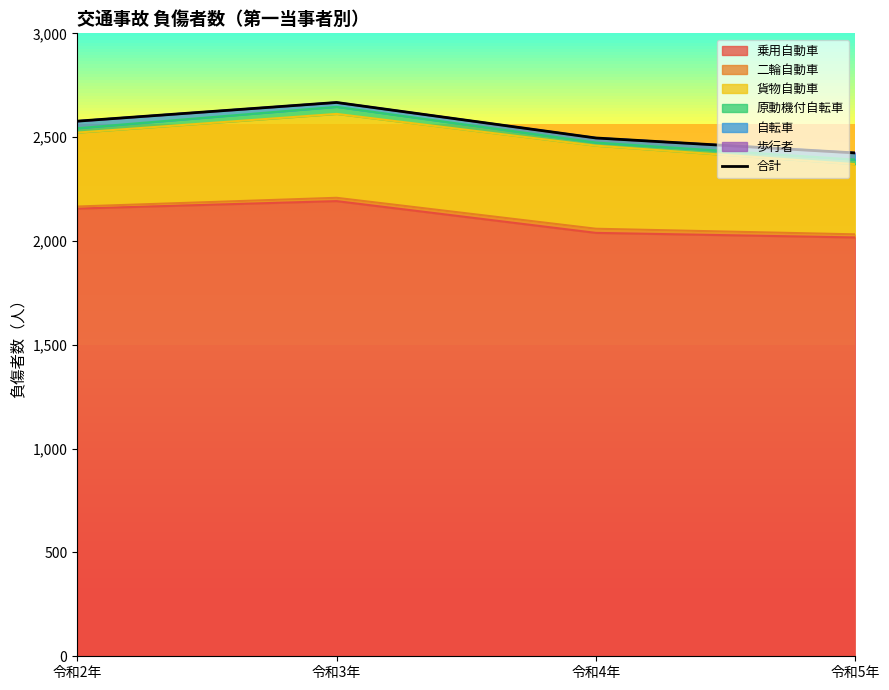

True or false: the data shows 2424 at 令和5年.

True